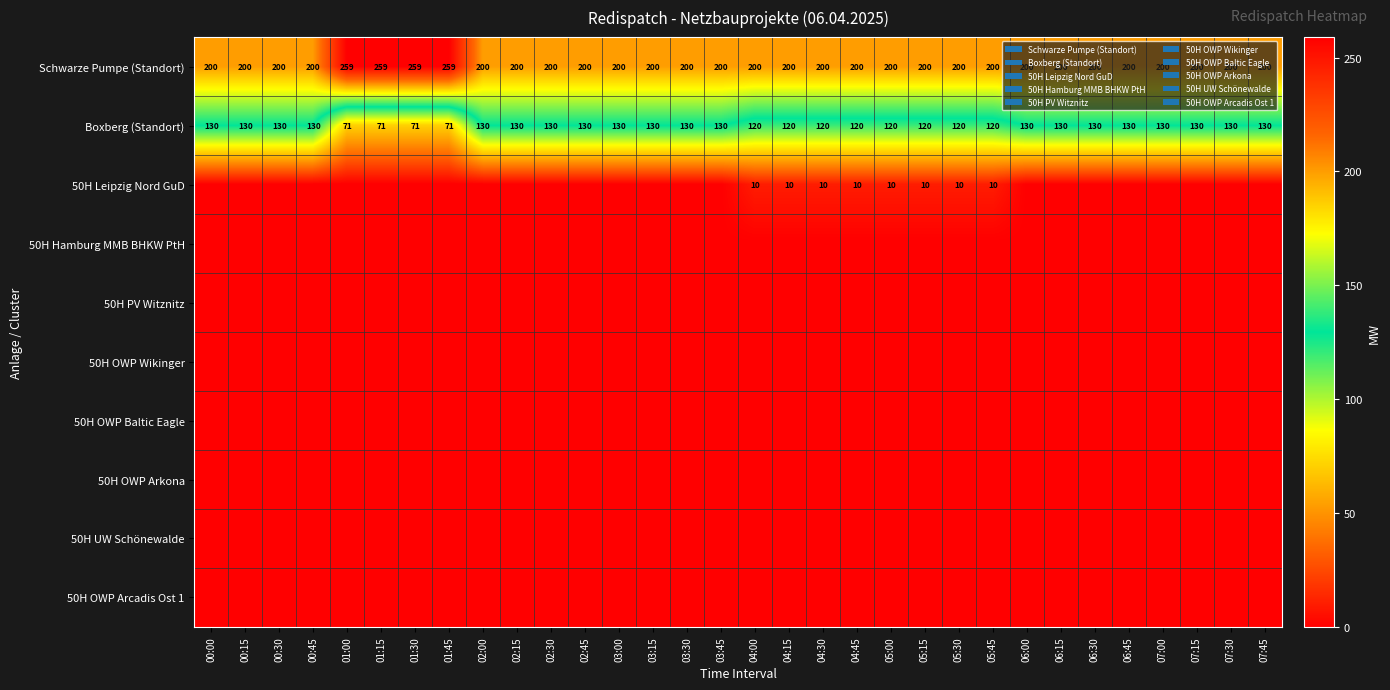

The Schwarze Pumpe (Standort) series shows 200 at 07:45. True or false?

True